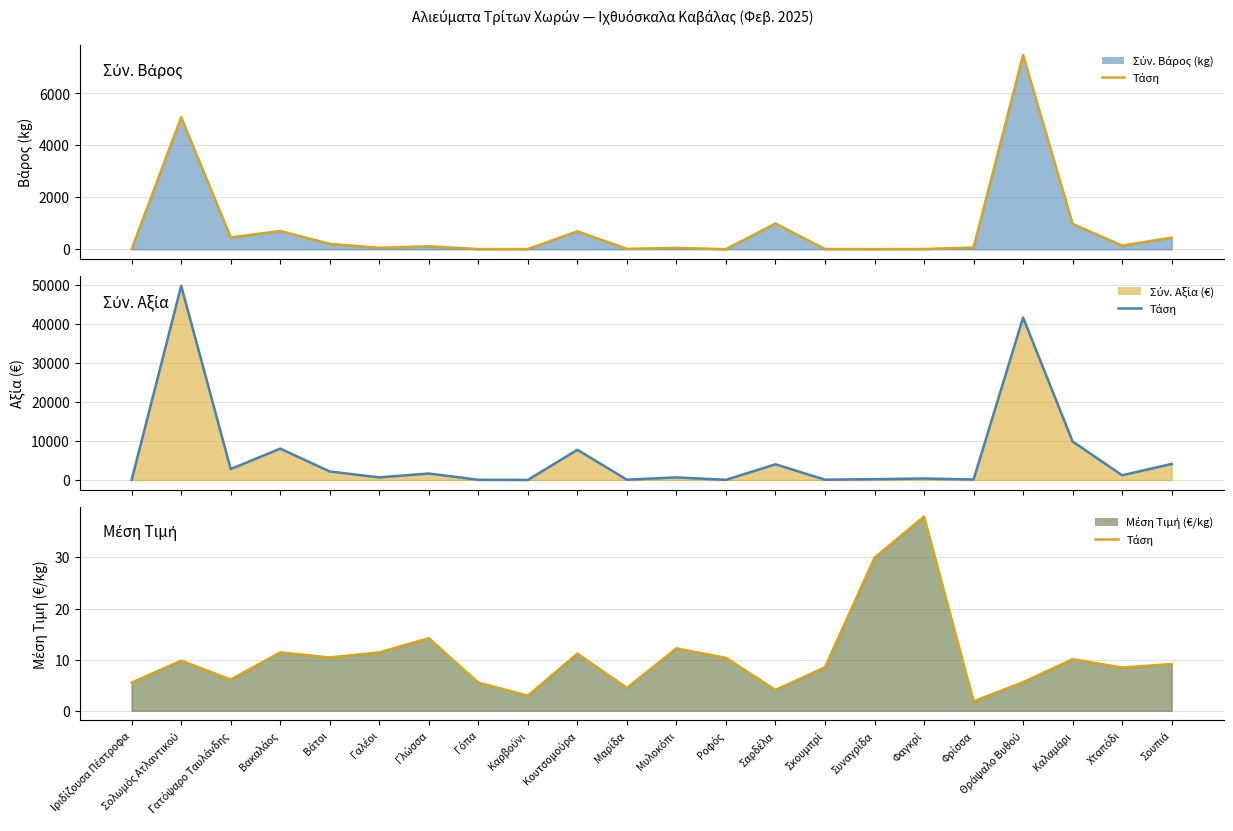

How many interior local peaks does the Μέση Τιμή (€/kg) series have?

7